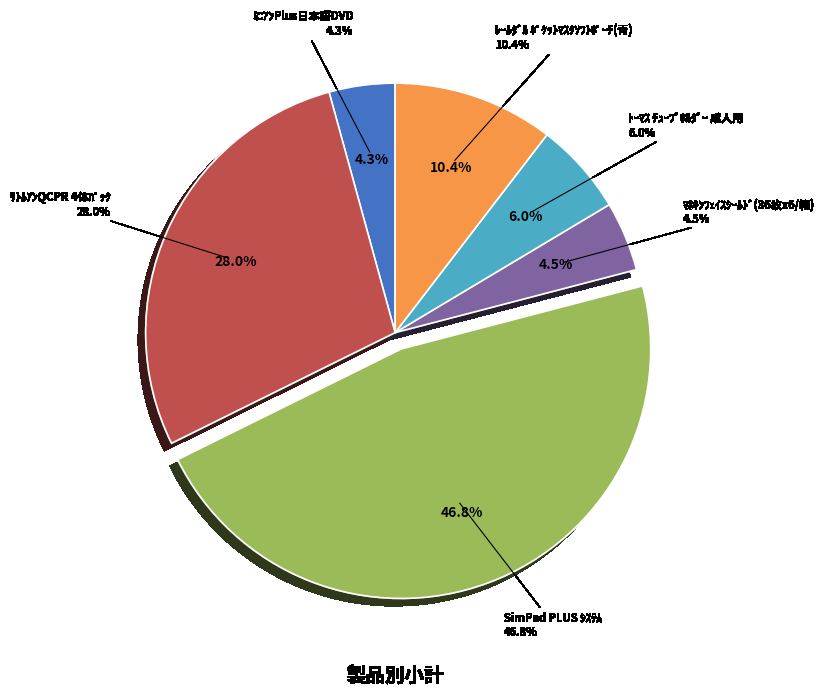

How many segments does this pie chart have?

6